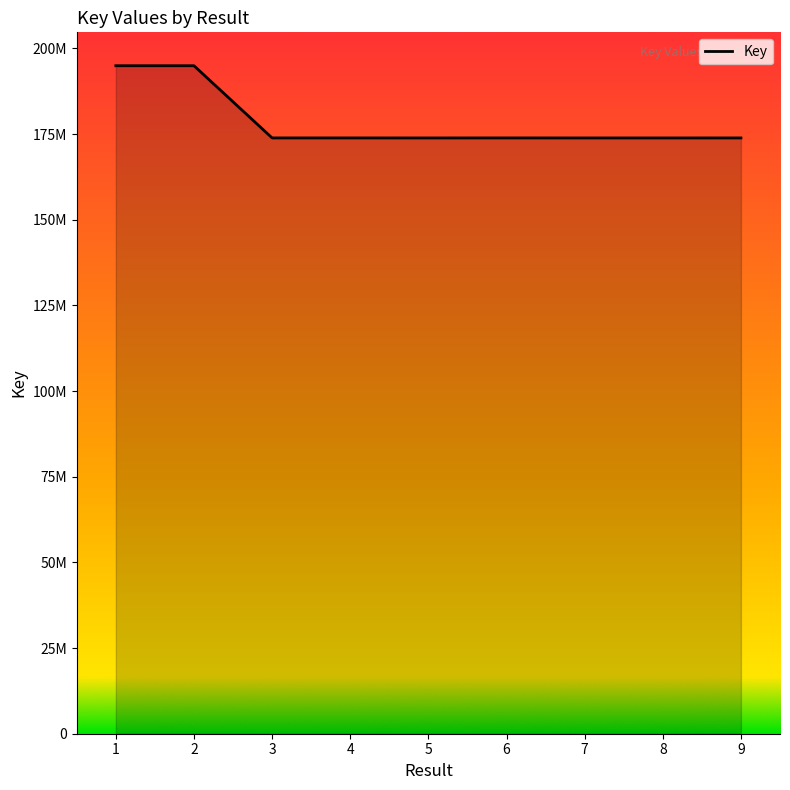

Is it true that the value at 3 is 173881655?

True